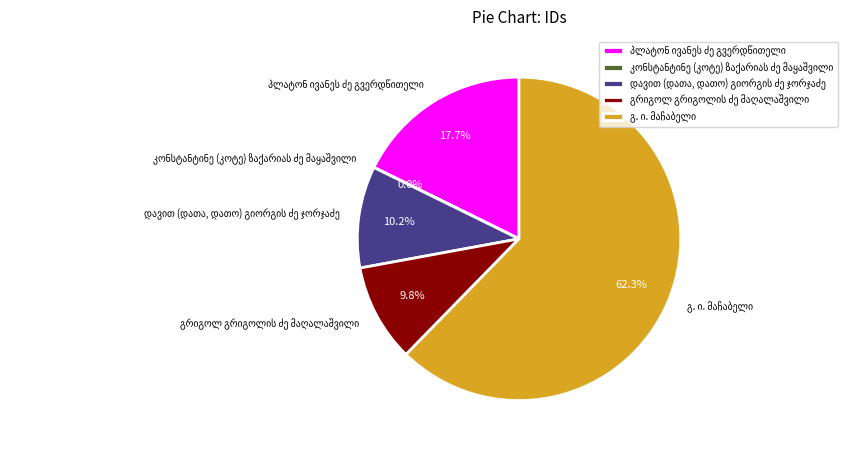

Does any single category account for the majority?

Yes